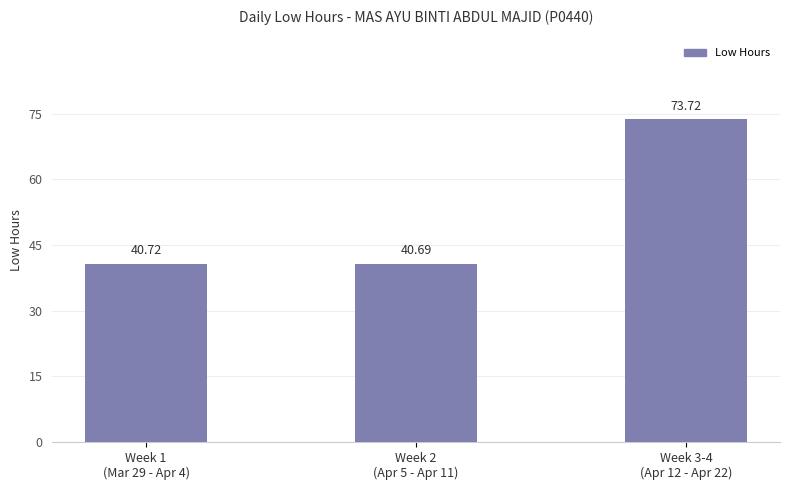

List the labels in order of value, largest first.

Week 3-4
(Apr 12 - Apr 22), Week 1
(Mar 29 - Apr 4), Week 2
(Apr 5 - Apr 11)